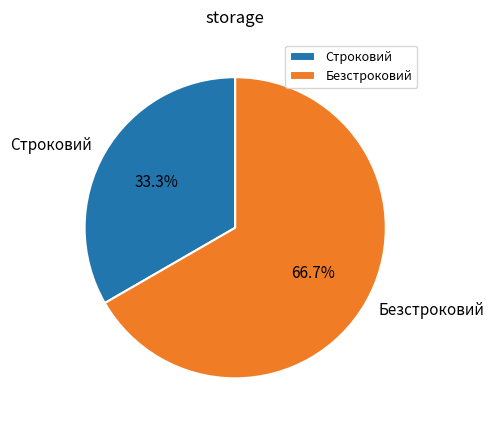

What is the total percentage of Безстроковий and Строковий?

100.0%